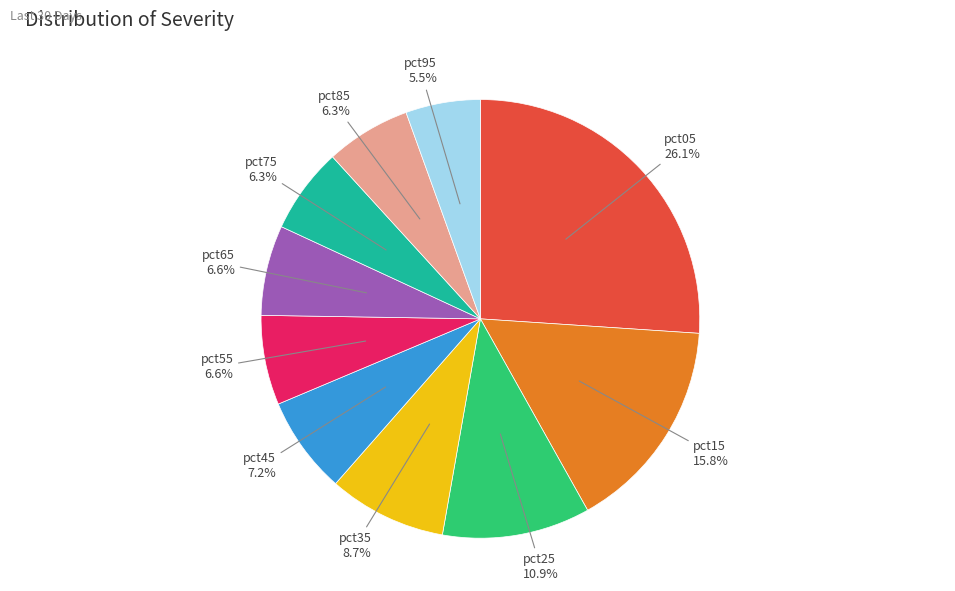

The pct85 slice represents 14% of the pie. True or false?

False